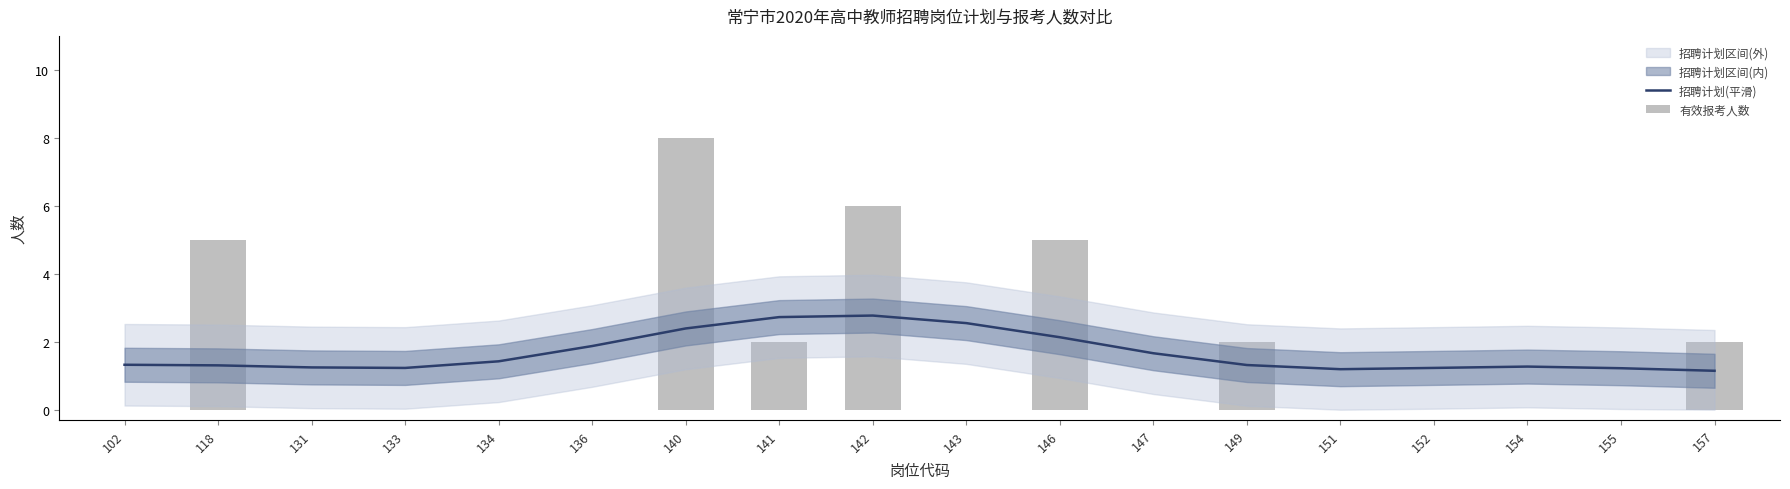

Reading right to left, what are all the values shown in this chart?

招聘计划(平滑): 1.1	1.2	1.3	1.2	1.2	1.3	1.7	2.1	2.5	2.8	2.7	2.4	1.9	1.4	1.2	1.2	1.3	1.3
有效报考人数: 2.0	0.0	0.0	0.0	0.0	2.0	0.0	5.0	0.0	6.0	2.0	8.0	0.0	0.0	0.0	0.0	5.0	0.0